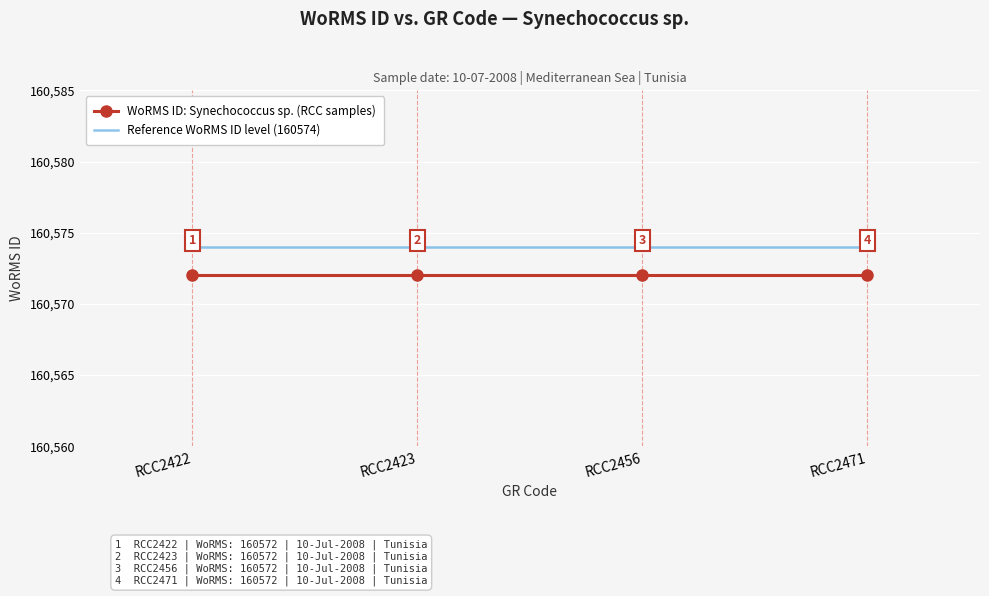

Which series has the largest total across all categories?

Reference WoRMS ID level (160574)